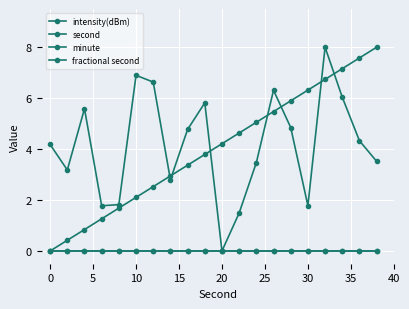

True or false: minute and fractional second cross at least once.

False